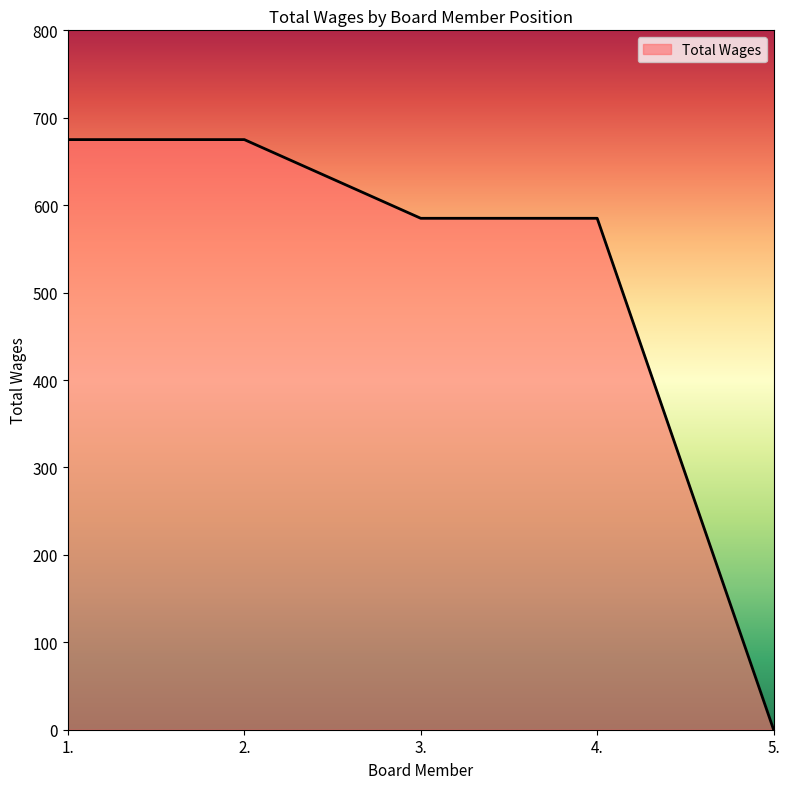

What is the difference between the second highest and second lowest values?

90